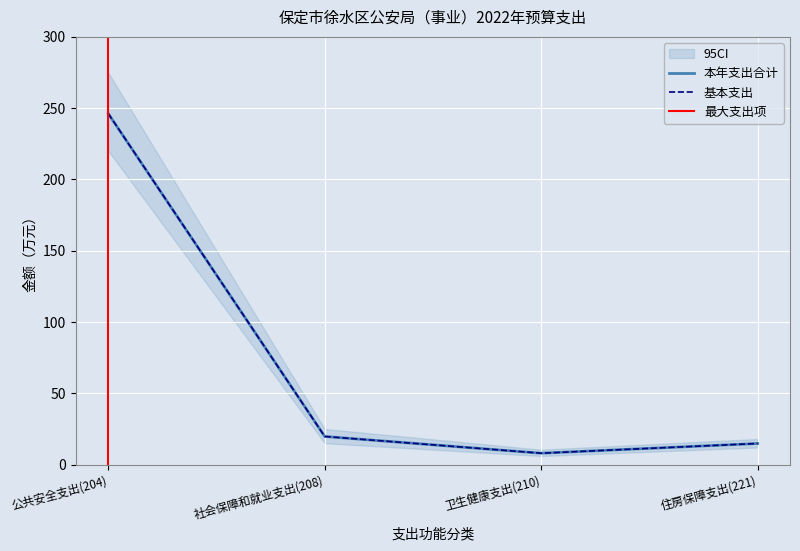

True or false: 本年支出合计 and 基本支出 intersect in this chart.

False